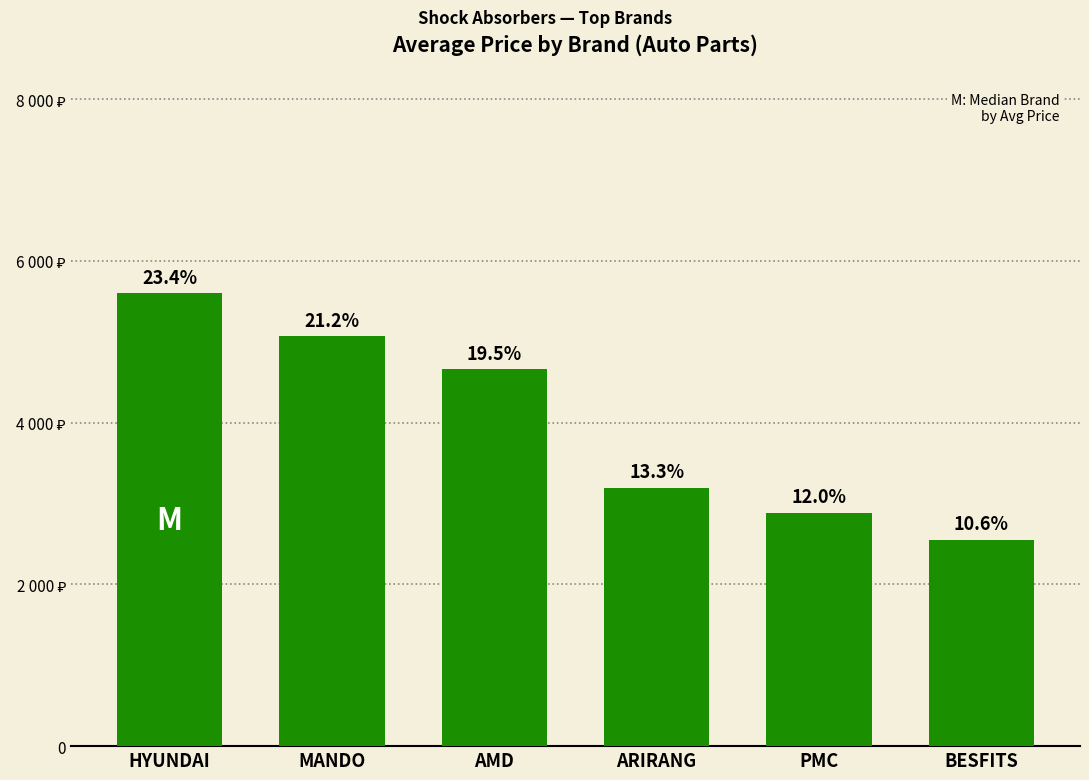

At which category does the chart reach its peak across all series?

HYUNDAI